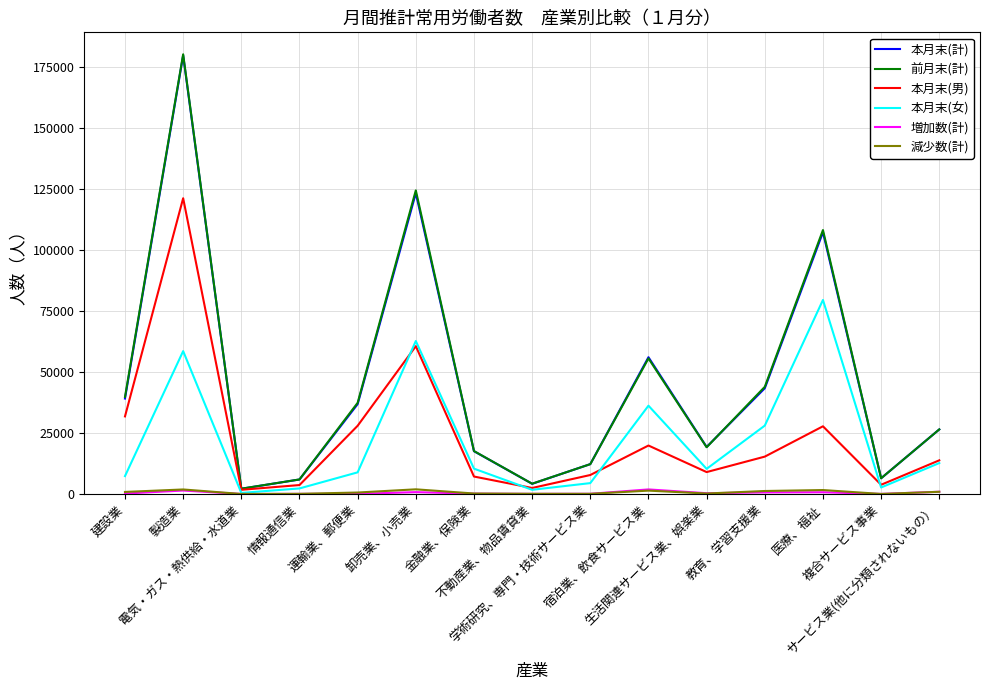

What is the difference between the second highest and second lowest values in the 前月末(計) series?

120307